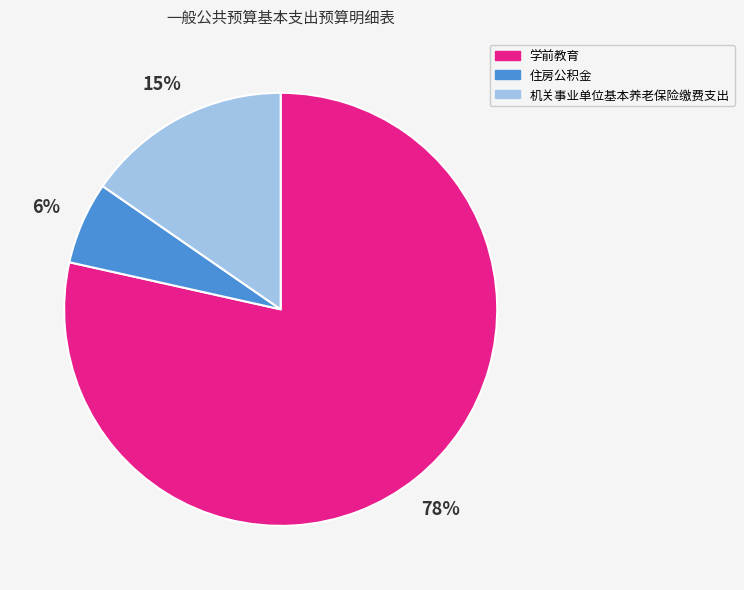

To the nearest percent, what percentage of the pie is 机关事业单位基本养老保险缴费支出?

15%